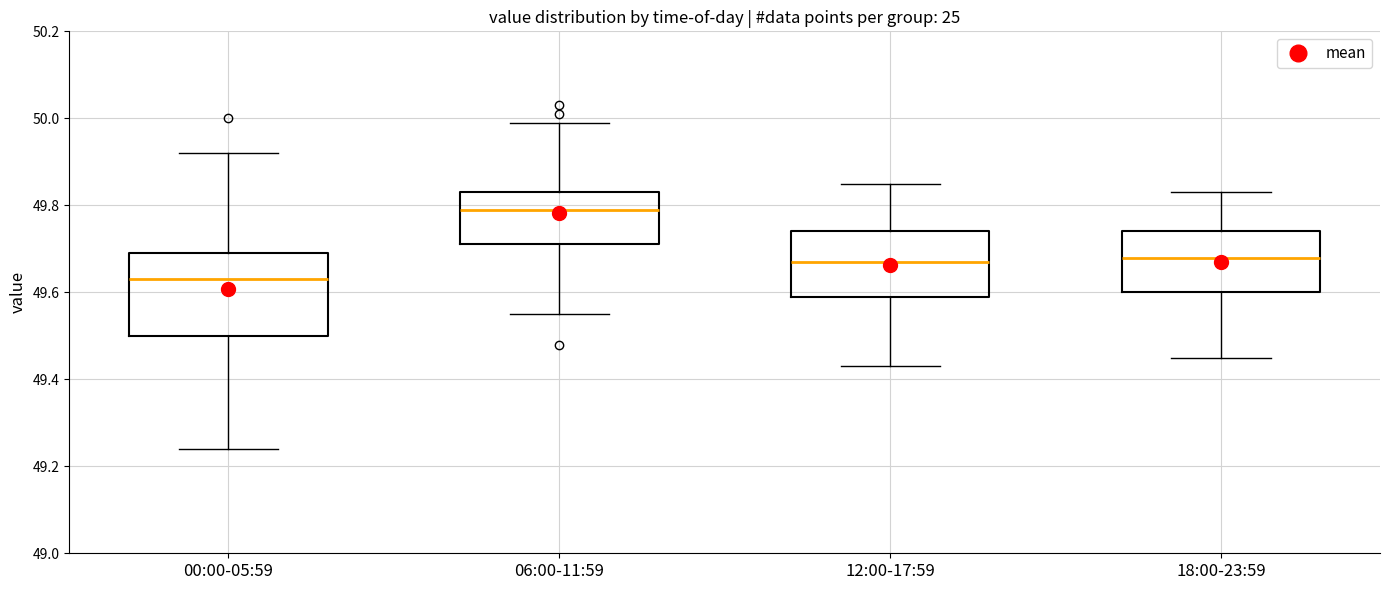

Which box is the tallest, from its lower edge to its upper edge?

00:00-05:59